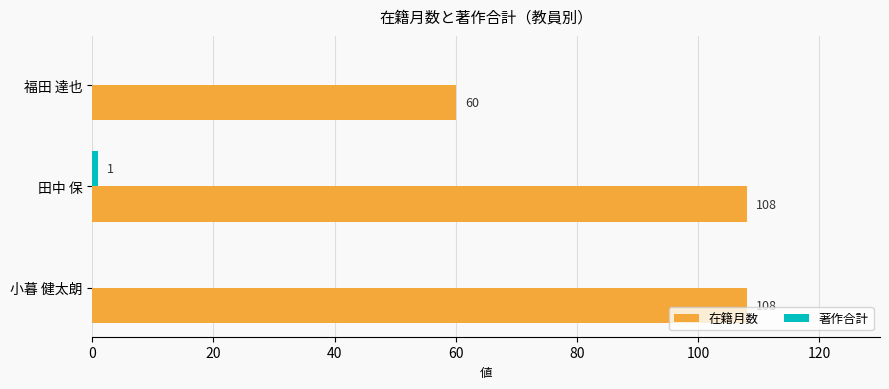

At which category is the sum across all series the highest?

田中 保